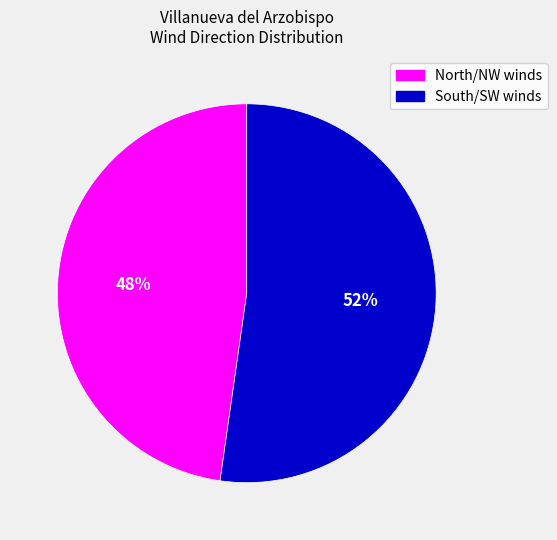

To the nearest percent, what is the combined percentage of North/NW winds and South/SW winds?

100%